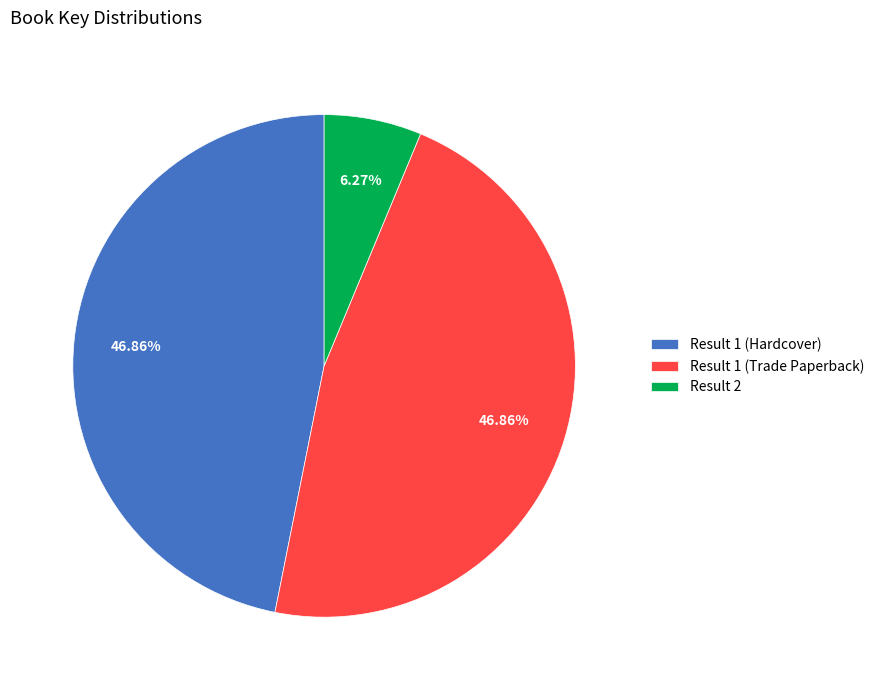

To the nearest percent, what is the difference between the Result 2 and Result 1 (Hardcover) slice percentages?

41%